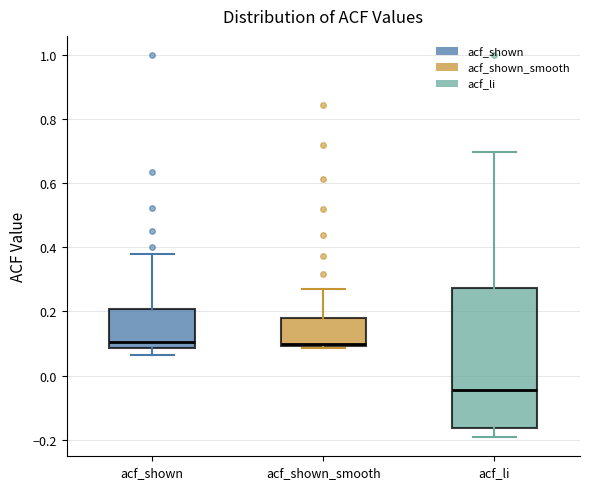

Which box has the lowest median line?

acf_li